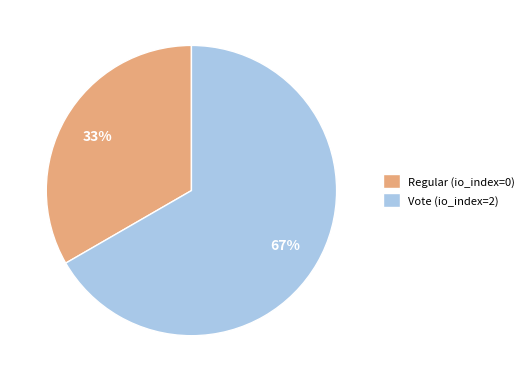

How many slices are in this pie chart?

2